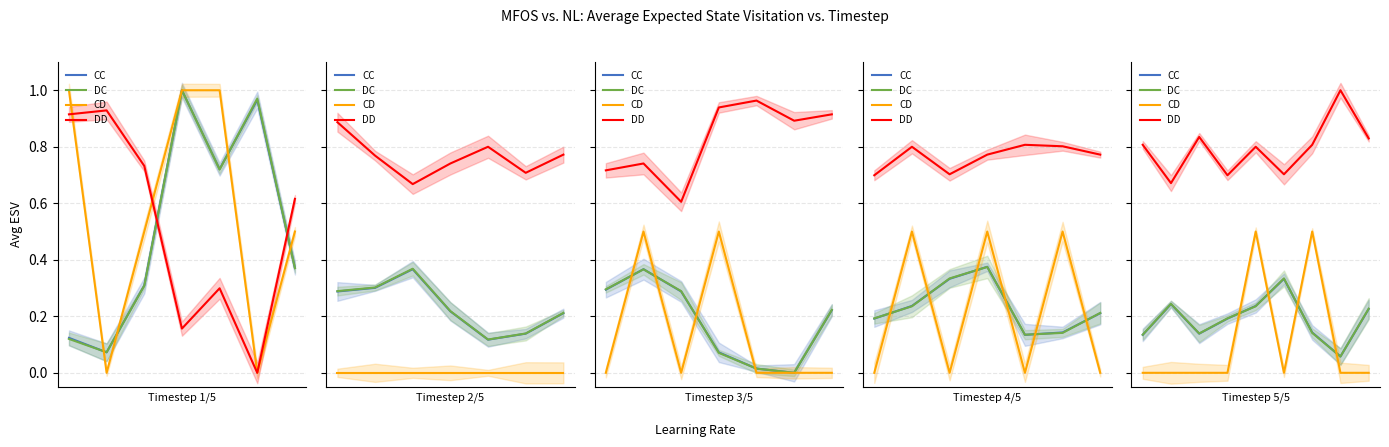

True or false: CD has a value of 0.0 at 5.

True